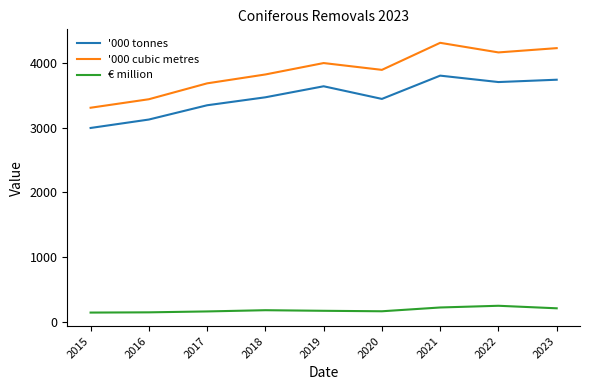

What is the maximum value shown in the chart?

4307.0